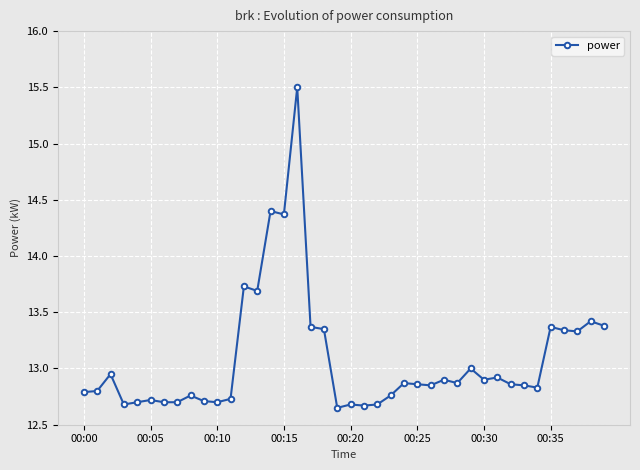

What is the greatest value displayed?

15.5